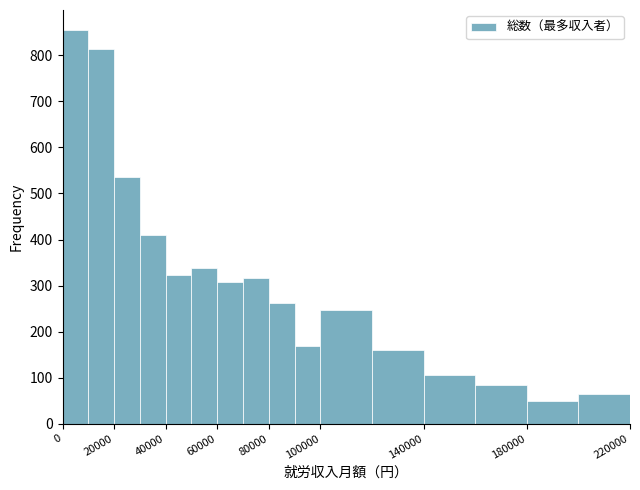

Reading left to right, transcribe this chart: for each bar, give the range it covers on the x-axis and its height. The values are not printed on the chart, so give them approximately, as read against the axis.

0 to 10000: 860
10000 to 20000: 820
20000 to 30000: 540
30000 to 40000: 410
40000 to 50000: 320
50000 to 60000: 340
60000 to 70000: 310
70000 to 80000: 320
80000 to 90000: 260
90000 to 100000: 170
100000 to 120000: 250
120000 to 140000: 160
140000 to 160000: 110
160000 to 180000: 80
180000 to 200000: 50
200000 to 220000: 70